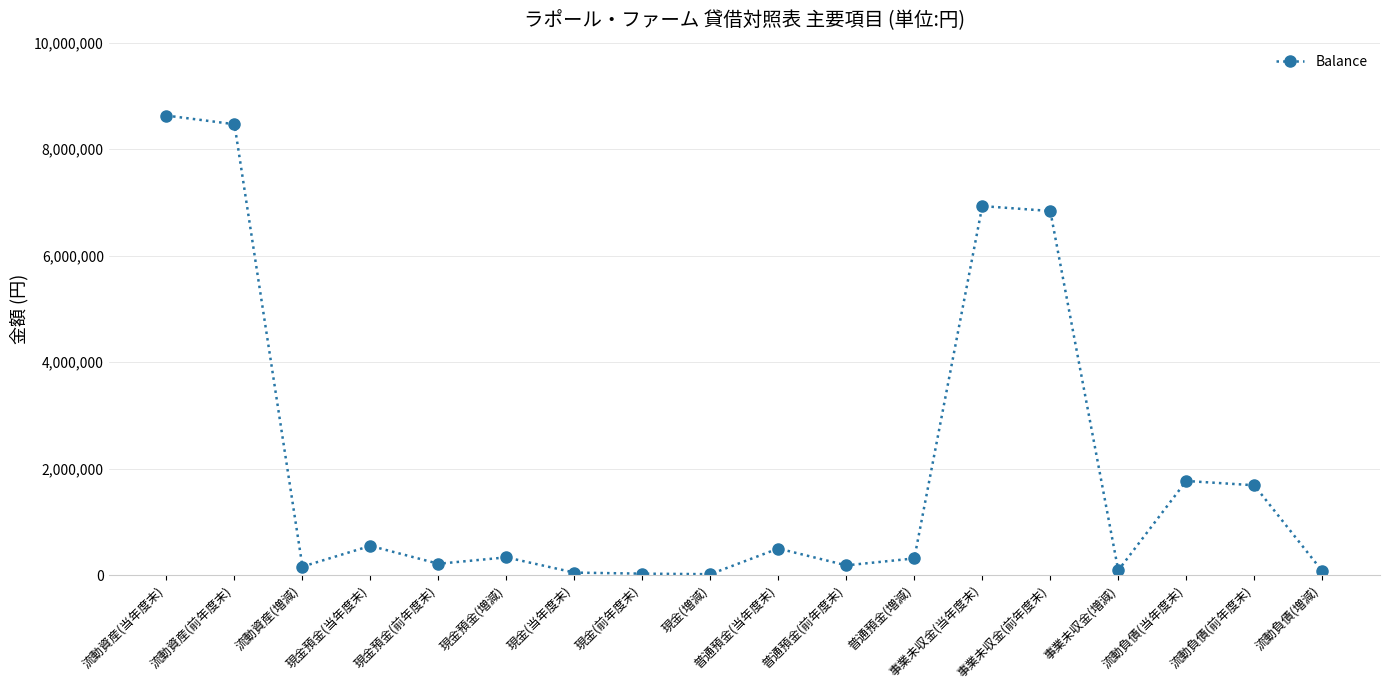

The chart shows a value of 20000 at 現金(増減). True or false?

True